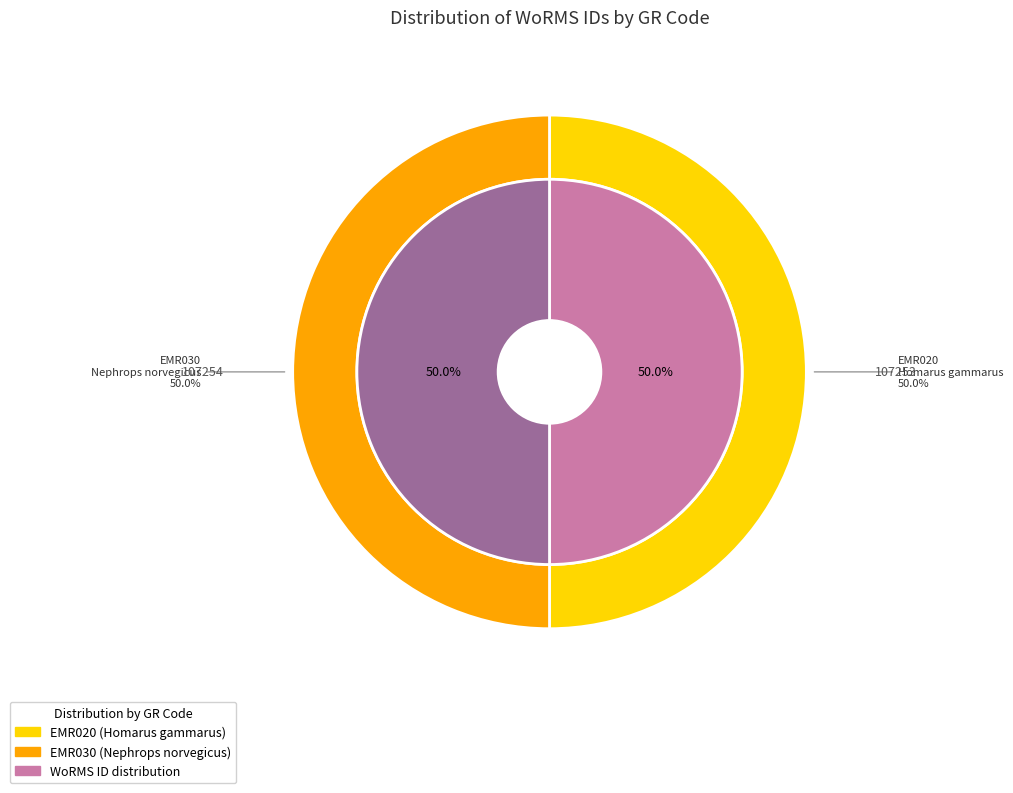

Which category has the smallest portion of the pie?

EMR020